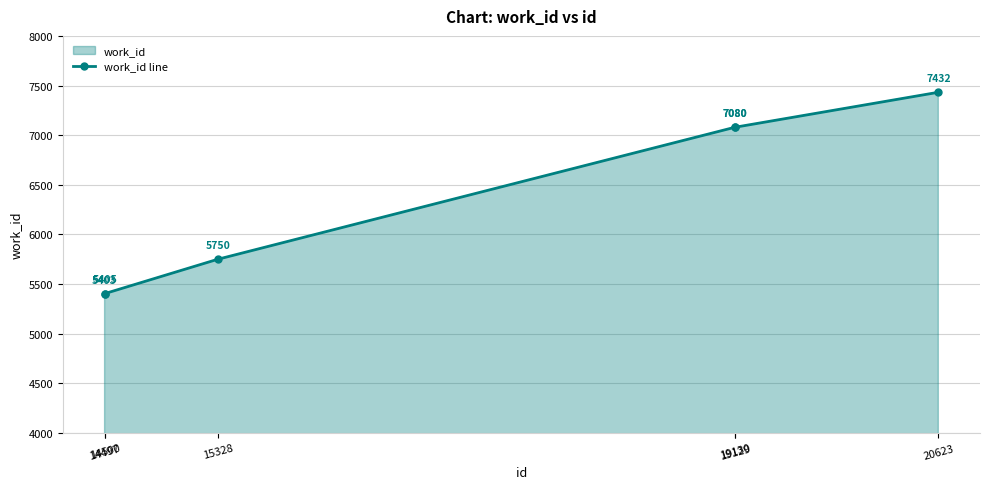

What is the value of the 6th point from the left?

7432